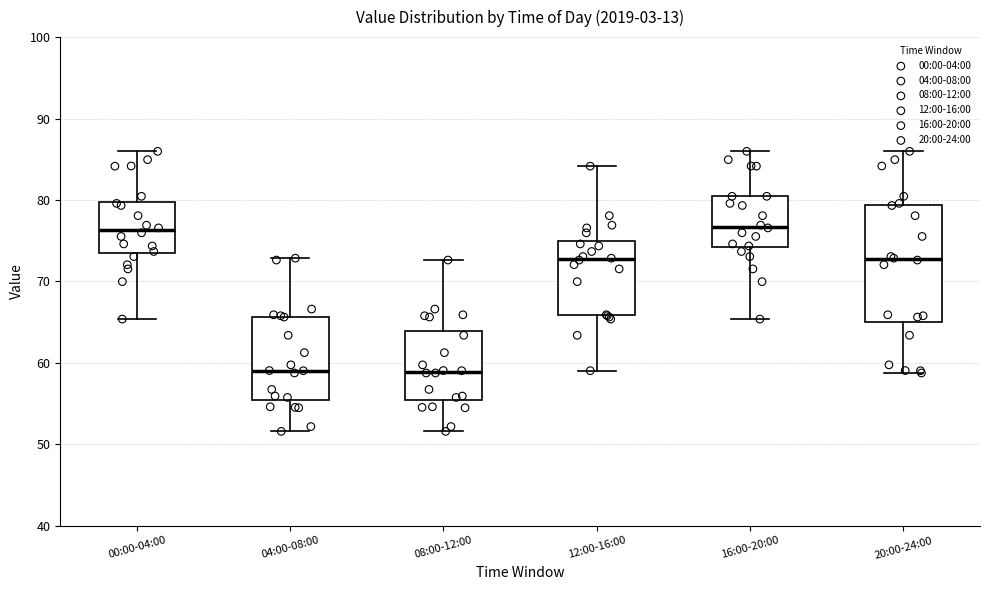

Comparing the boxes themselves (not the whiskers), which one is the tallest?

20:00-24:00